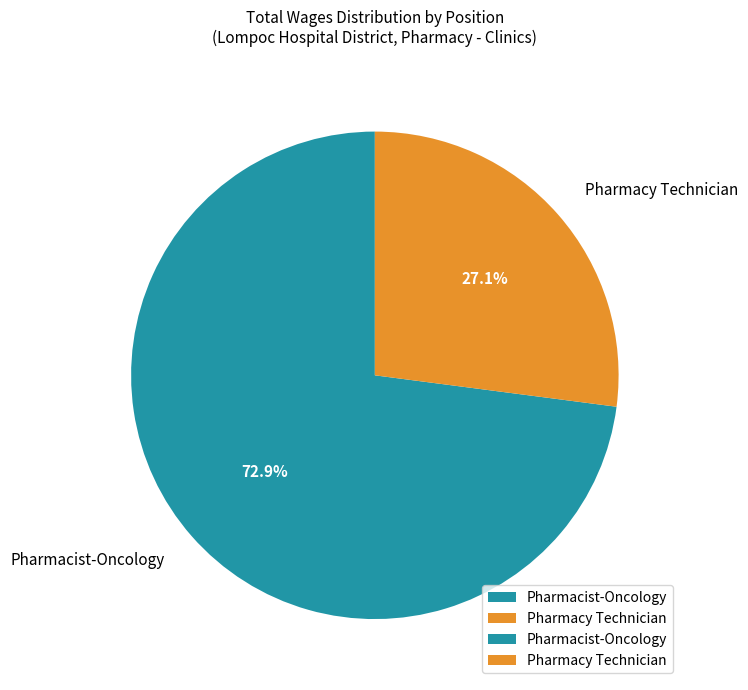

To the nearest percent, what is the difference between the Pharmacy Technician and Pharmacist-Oncology slice percentages?

46%